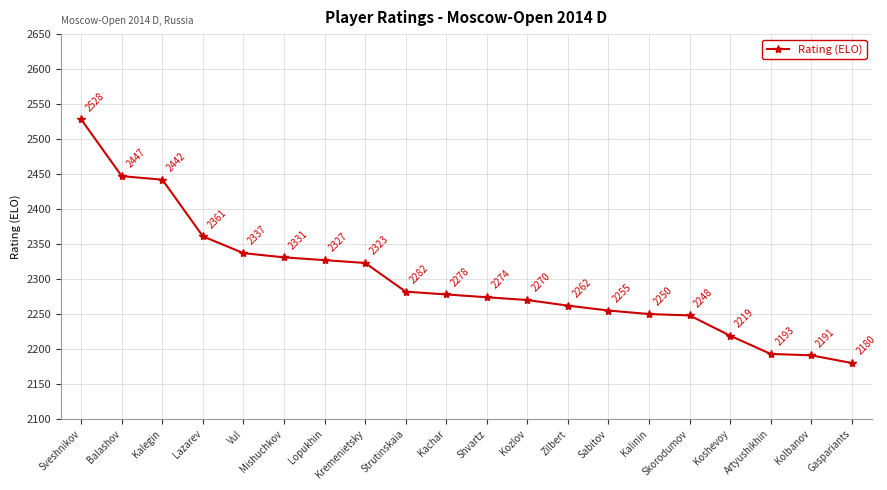

What is the change in value from Sveshnikov to Shvartz?

-254